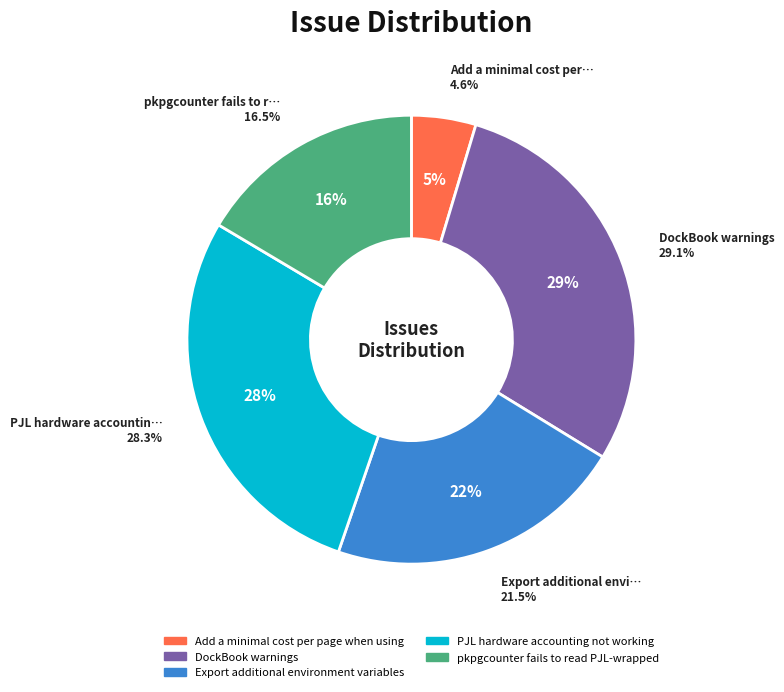

To the nearest percent, what is the average slice percentage?

20%